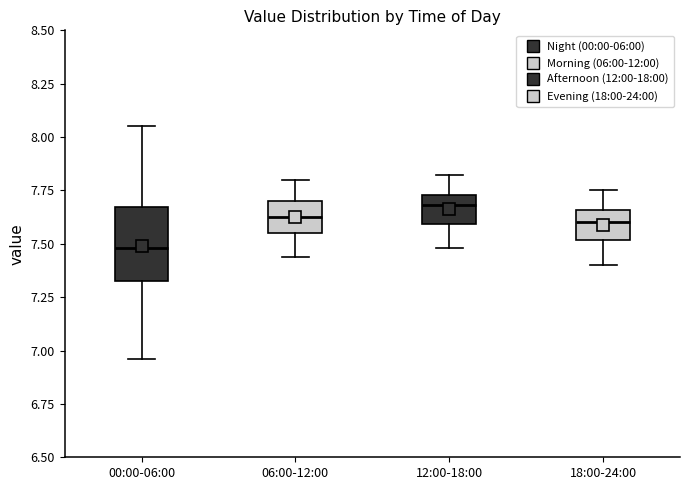

Reading left to right, read every box against the y-axis: the position of its median line, the range the box covers, and the ends of its whiskers. The values are not printed on the chart, so give them approximately, as read against the axis.

00:00-06:00: median 7.50, box 7.35 to 7.65, whiskers 6.95 to 8.05
06:00-12:00: median 7.65, box 7.55 to 7.70, whiskers 7.45 to 7.80
12:00-18:00: median 7.70, box 7.60 to 7.75, whiskers 7.50 to 7.80
18:00-24:00: median 7.60, box 7.50 to 7.65, whiskers 7.40 to 7.75